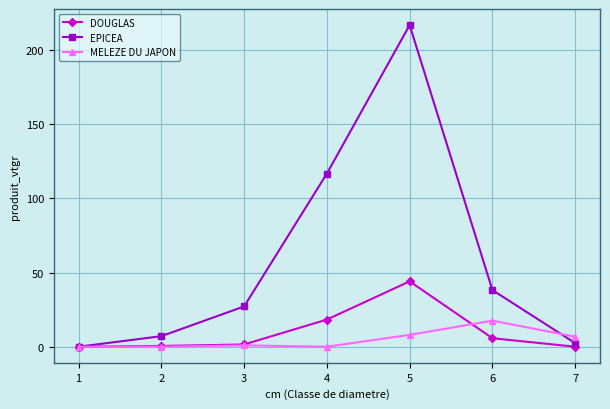

Which category has the highest value in the DOUGLAS series?

5